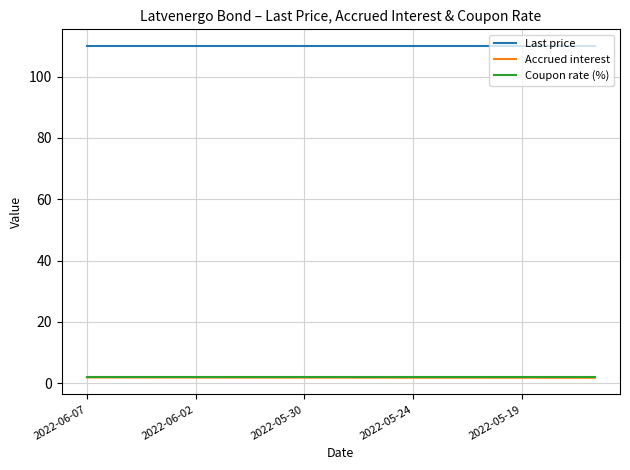

True or false: Coupon rate (%) and Accrued interest cross at least once.

False